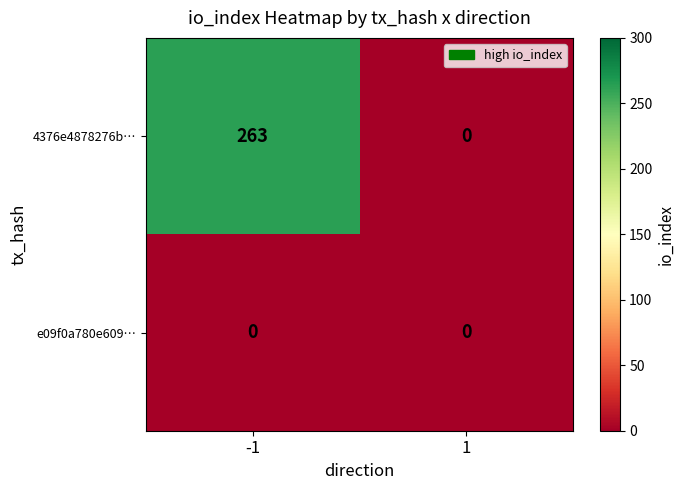

Rank the series by their average value, from highest to lowest.

4376e4878276b…, e09f0a780e609…